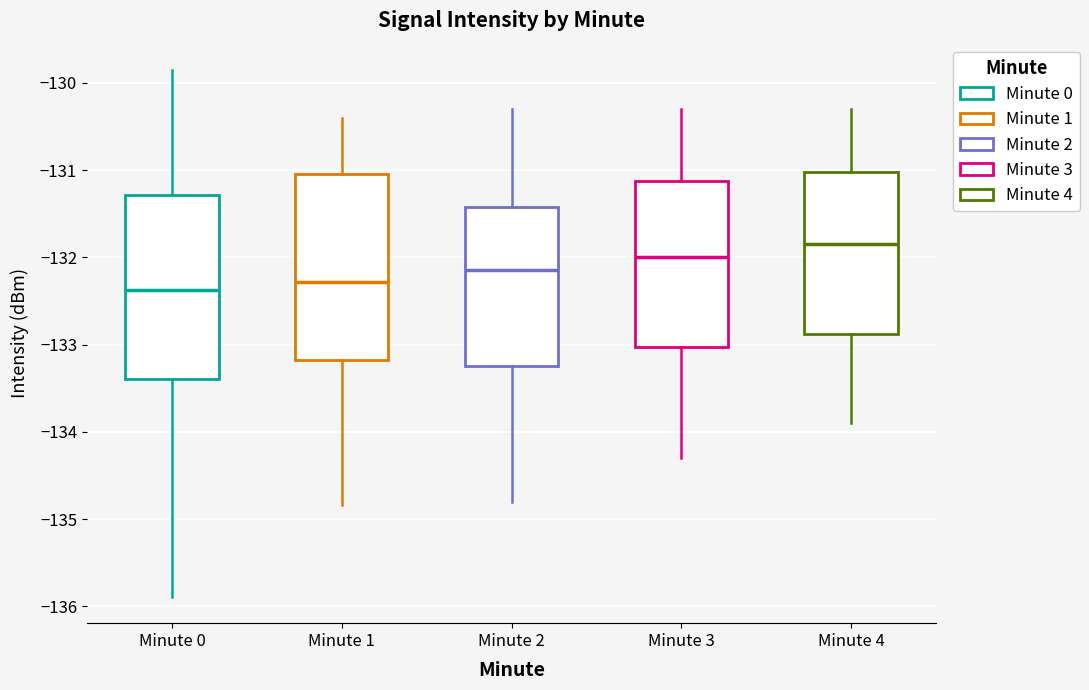

Reading left to right, read every box against the y-axis: the position of its median line, the range the box covers, and the ends of its whiskers. The values are not printed on the chart, so give them approximately, as read against the axis.

Minute 0: median -132.4, box -133.4 to -131.3, whiskers -135.9 to -129.9
Minute 1: median -132.3, box -133.2 to -131.0, whiskers -134.8 to -130.4
Minute 2: median -132.1, box -133.2 to -131.4, whiskers -134.8 to -130.3
Minute 3: median -132.0, box -133.0 to -131.1, whiskers -134.3 to -130.3
Minute 4: median -131.8, box -132.9 to -131.0, whiskers -133.9 to -130.3